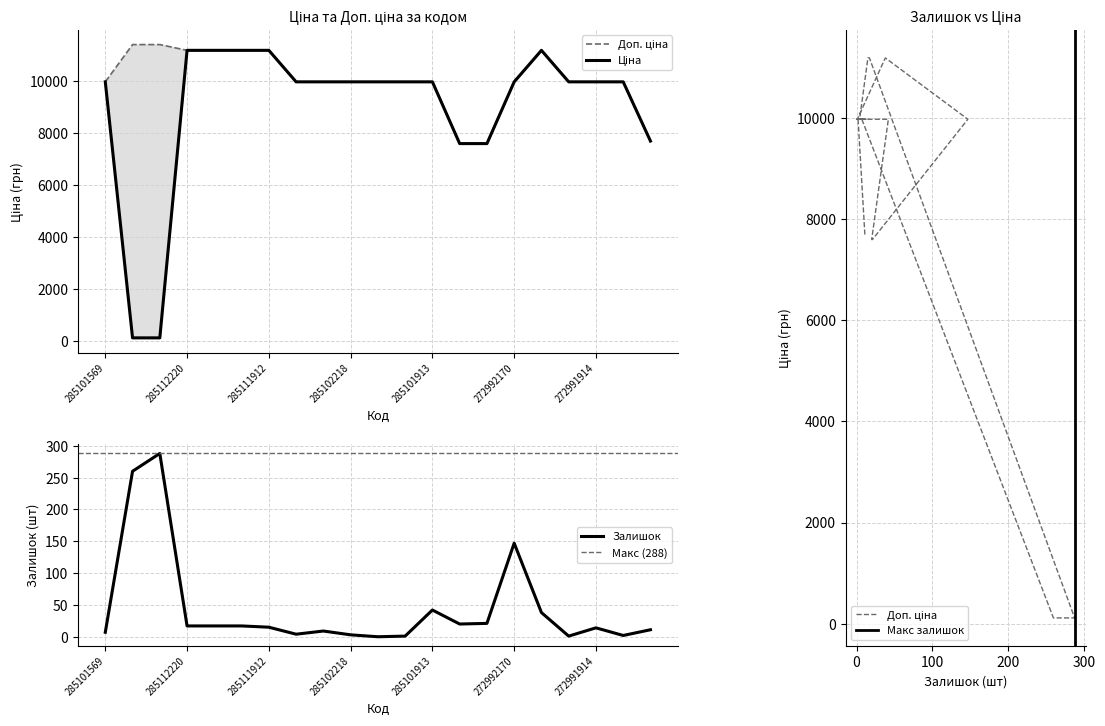

True or false: Ціна and Доп. ціна cross at least once.

False